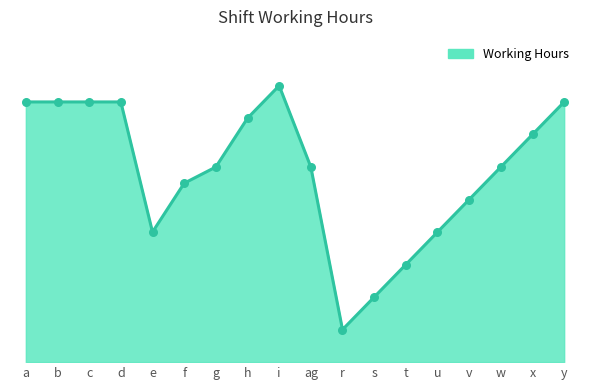

Between i and f, which is larger?

i